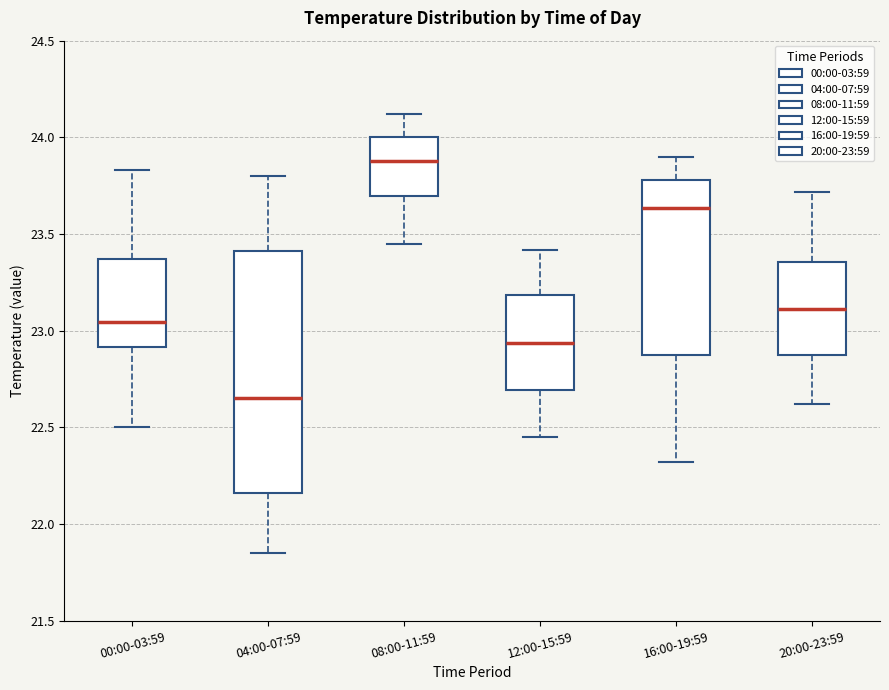

Where does the upper whisker of the box for 20:00-23:59 end on the y-axis? The values are not printed on the chart, so give them approximately, as read against the axis.

23.70